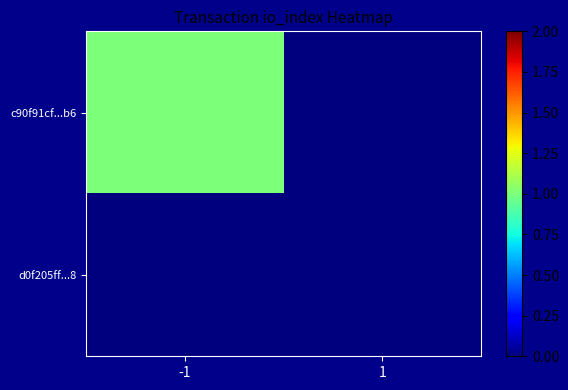

Rank the series by their average value, from highest to lowest.

c90f91cf...b6, d0f205ff...8